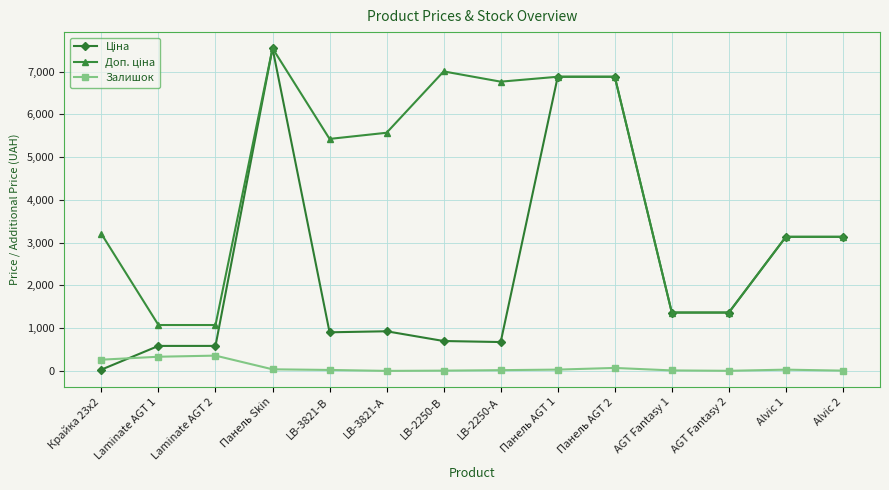

What is the greatest value displayed?

7545.9